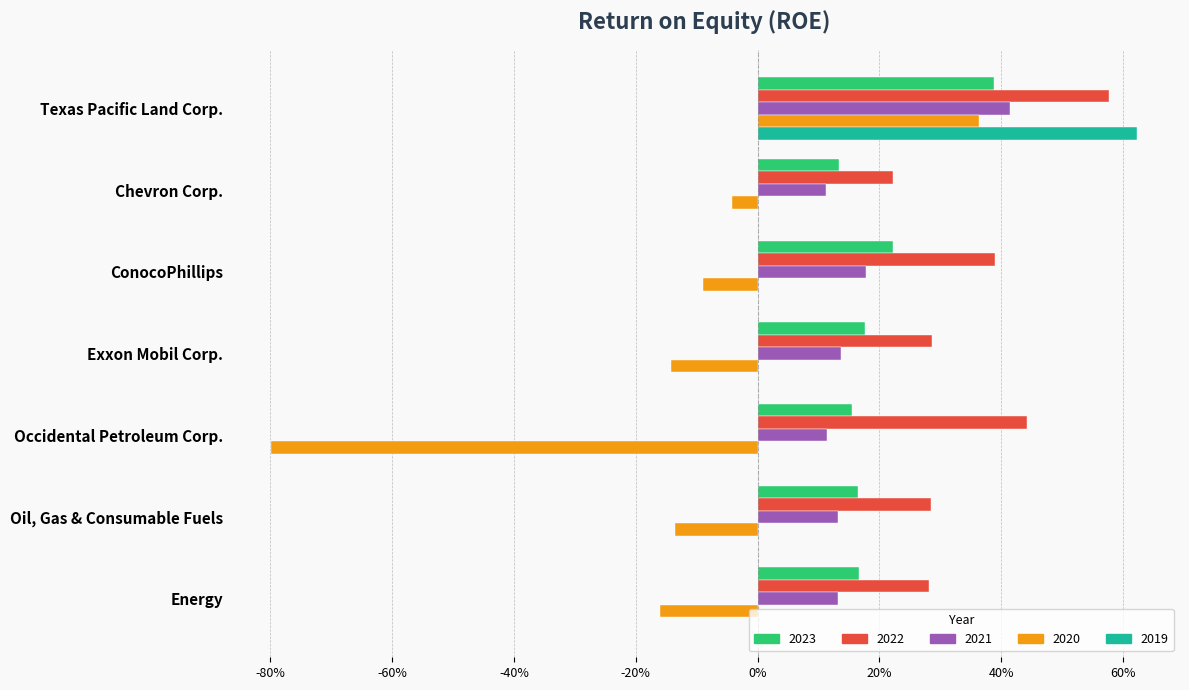

What are all the series names shown in the legend?

2023, 2022, 2021, 2020, 2019